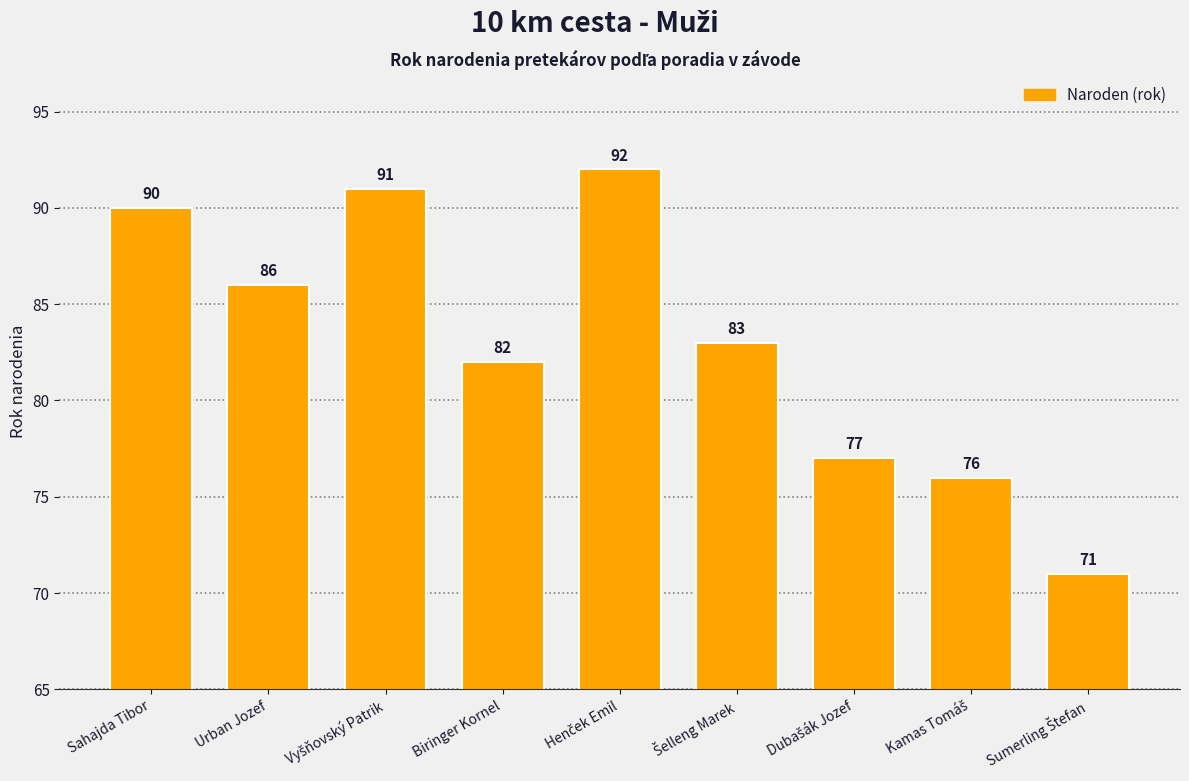

What is the label of the 6th bar from the right?

Biringer Kornel